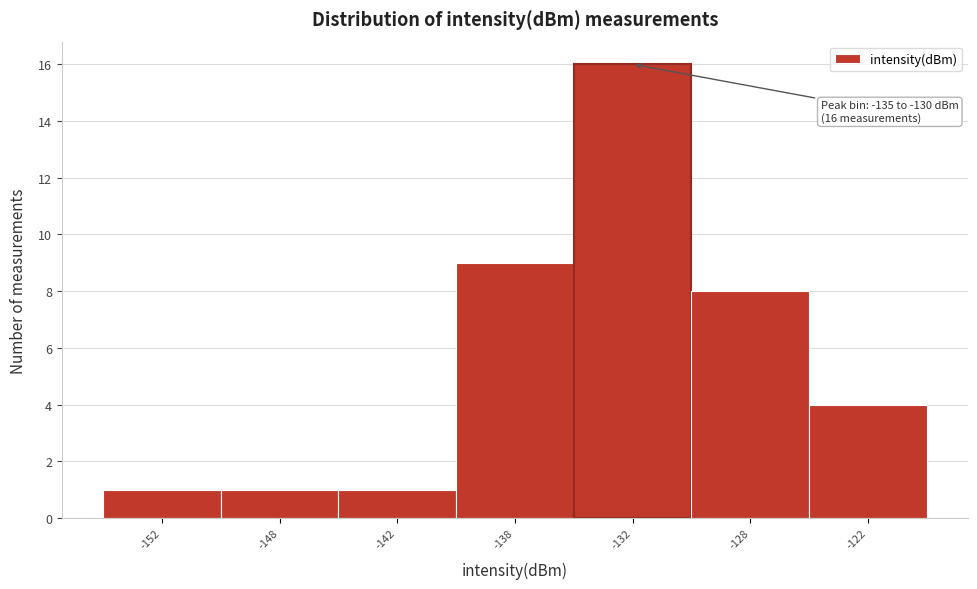

Reading right to left, what are all the values shown in this chart?

4	8	16	9	1	1	1